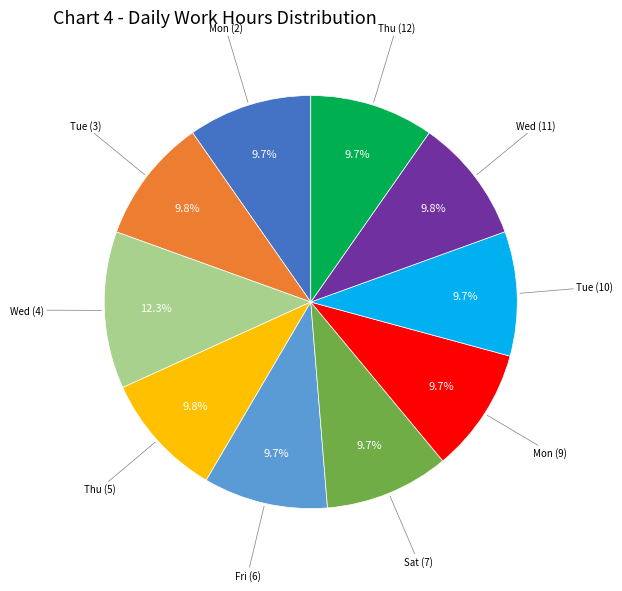

Is there any slice that represents more than half of the pie?

No